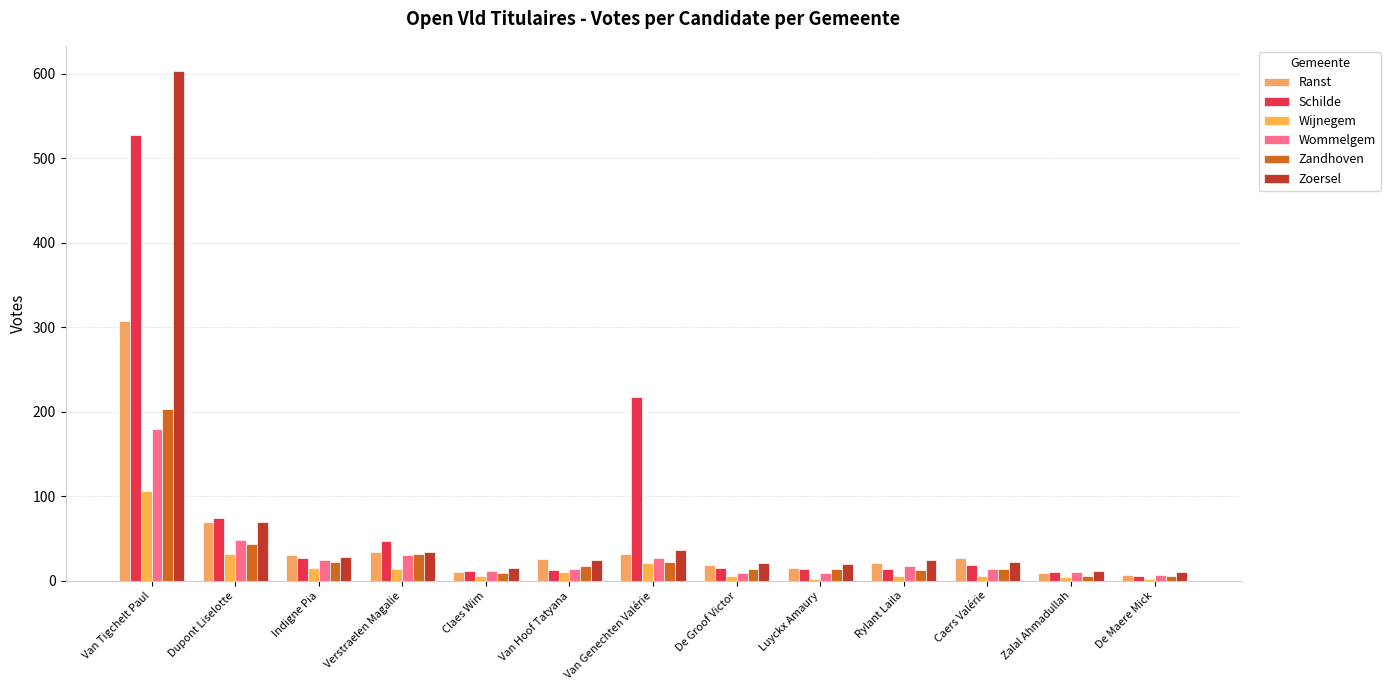

Between Claes Wim and Caers Valérie, which series saw the biggest shift?

Ranst